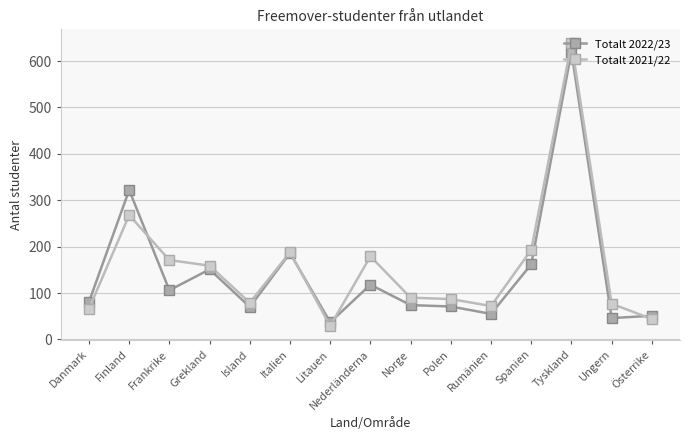

Where is Totalt 2022/23 nearest to the value 328?

Finland